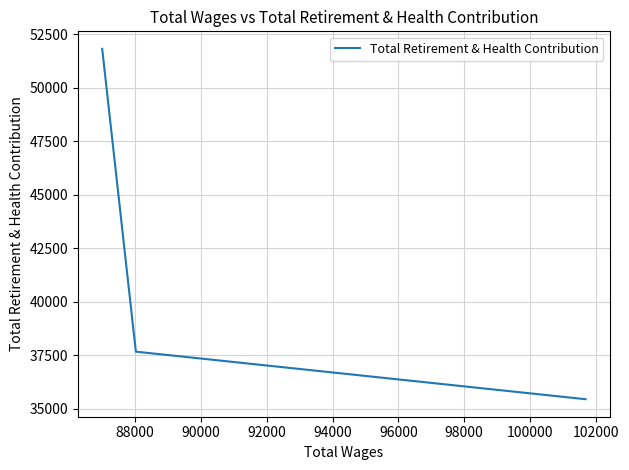

The value at 88000 is 37662. True or false?

True